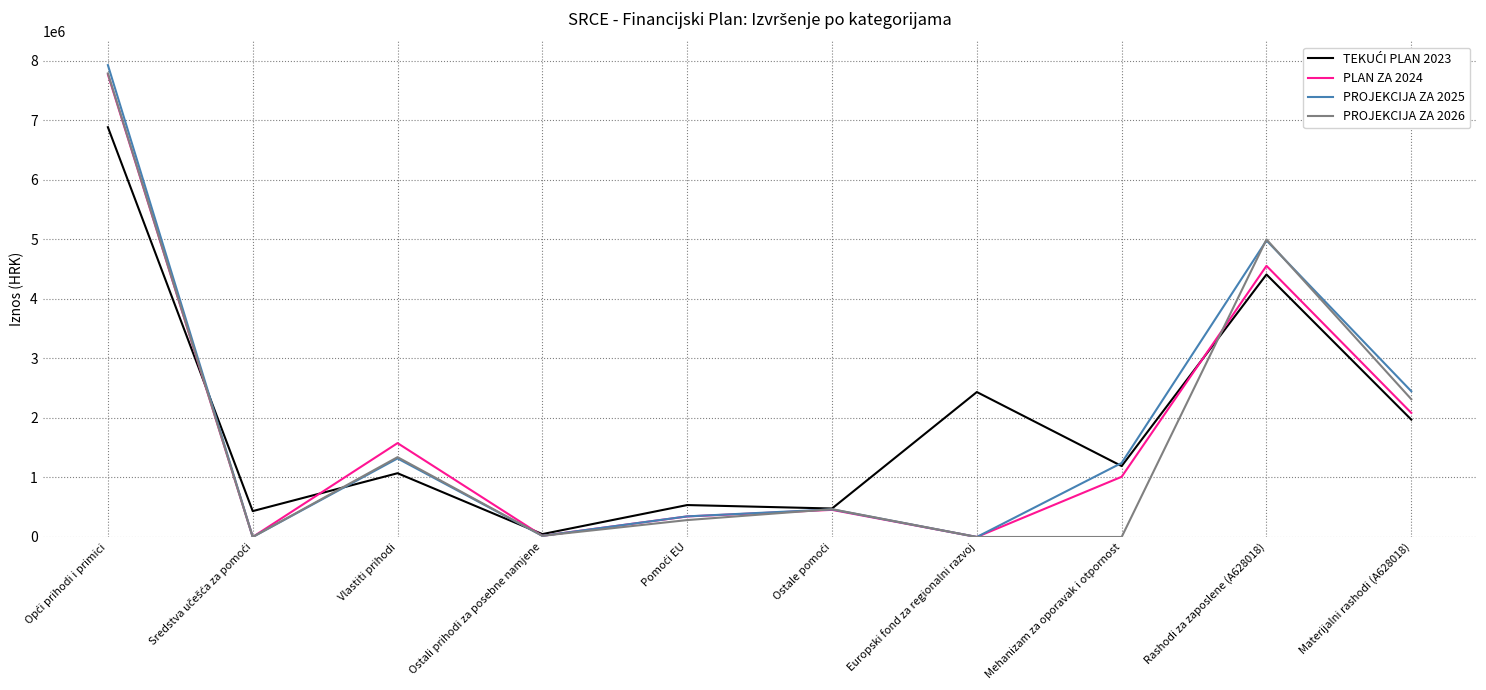

What is the total value across all series at Mehanizam za oporavak i otpornost?

3446085